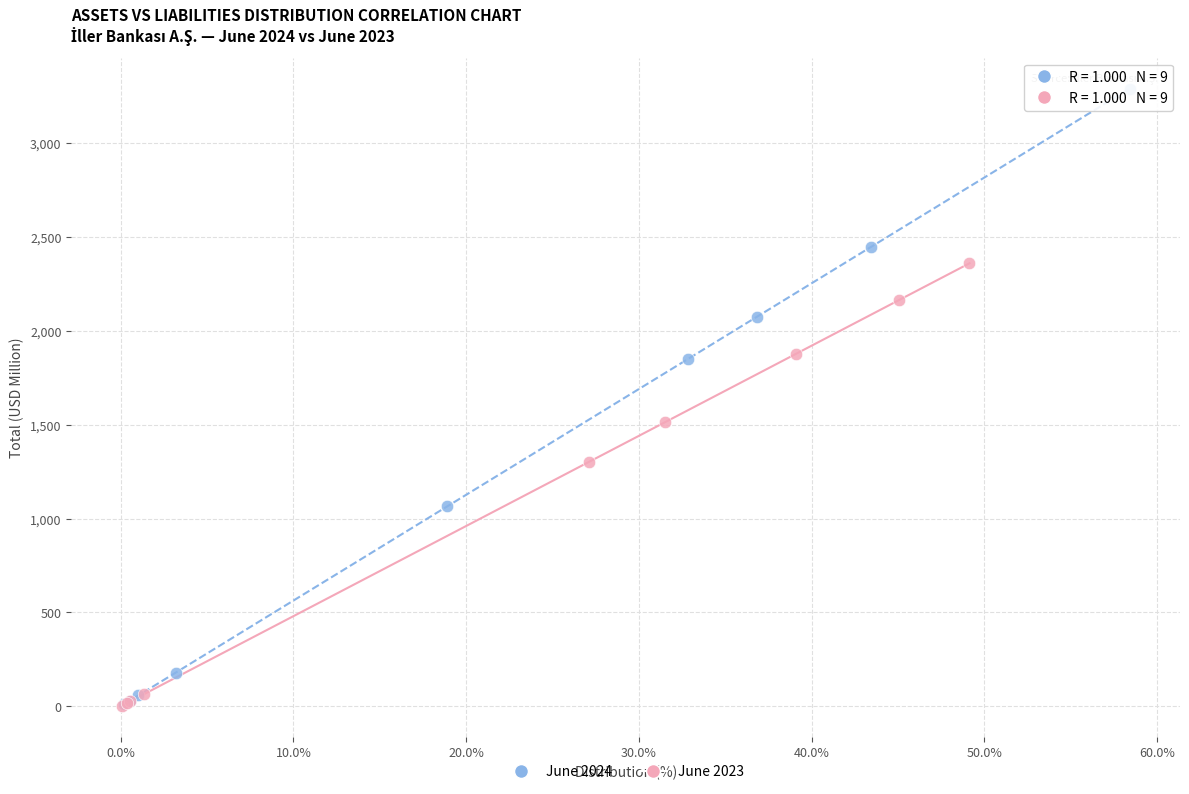

Which series has the largest Y range (max minus min)?

June 2024